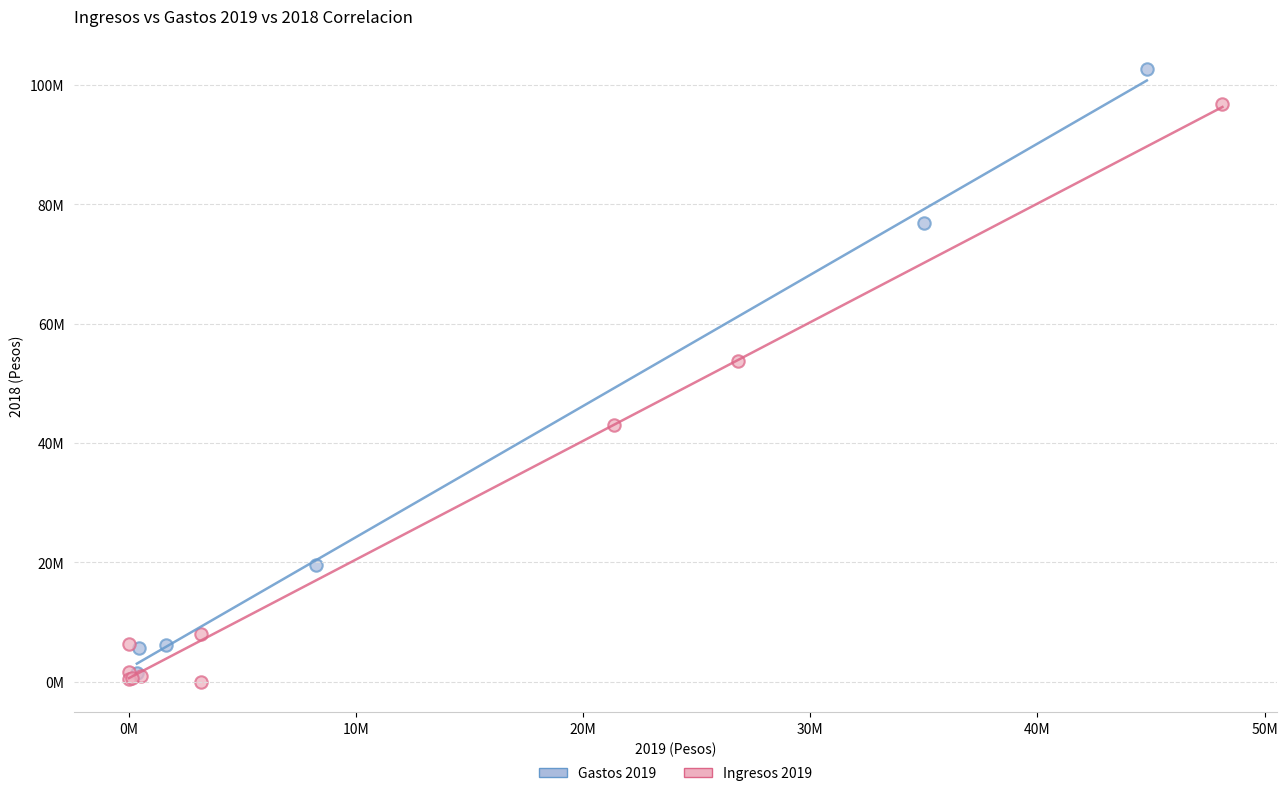

Which series has the largest Y range (max minus min)?

Gastos 2019